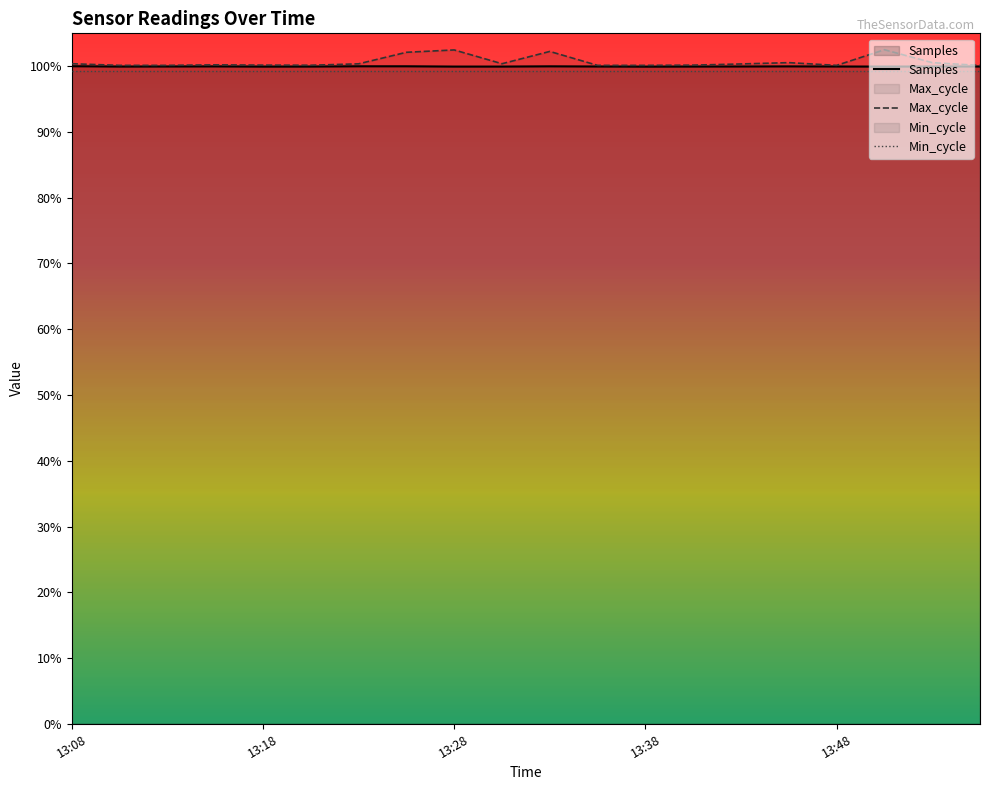

True or false: Max_cycle has more than 1 interior local peaks.

True